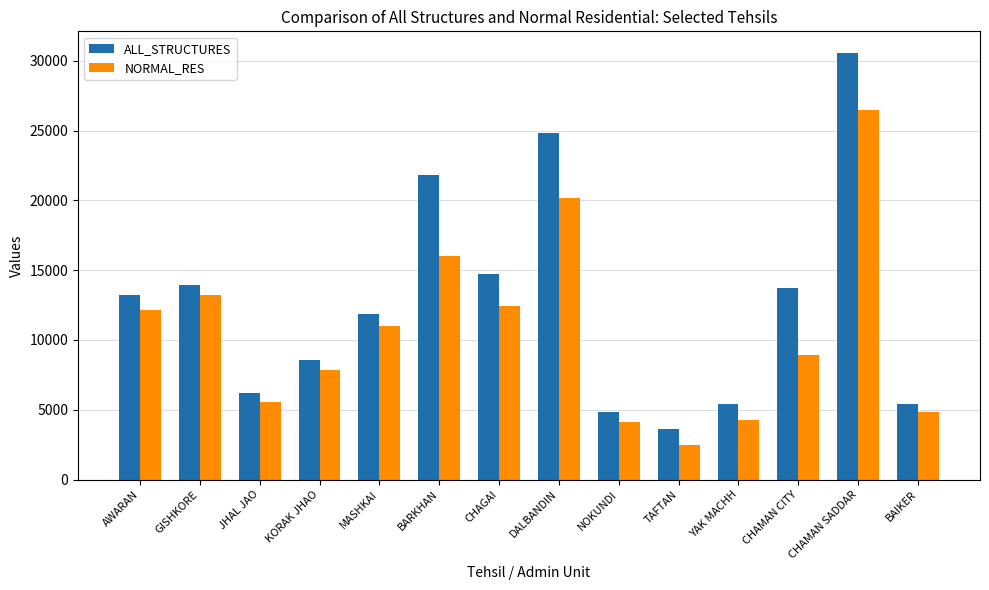

List the series in order of their peak value, lowest first.

NORMAL_RES, ALL_STRUCTURES